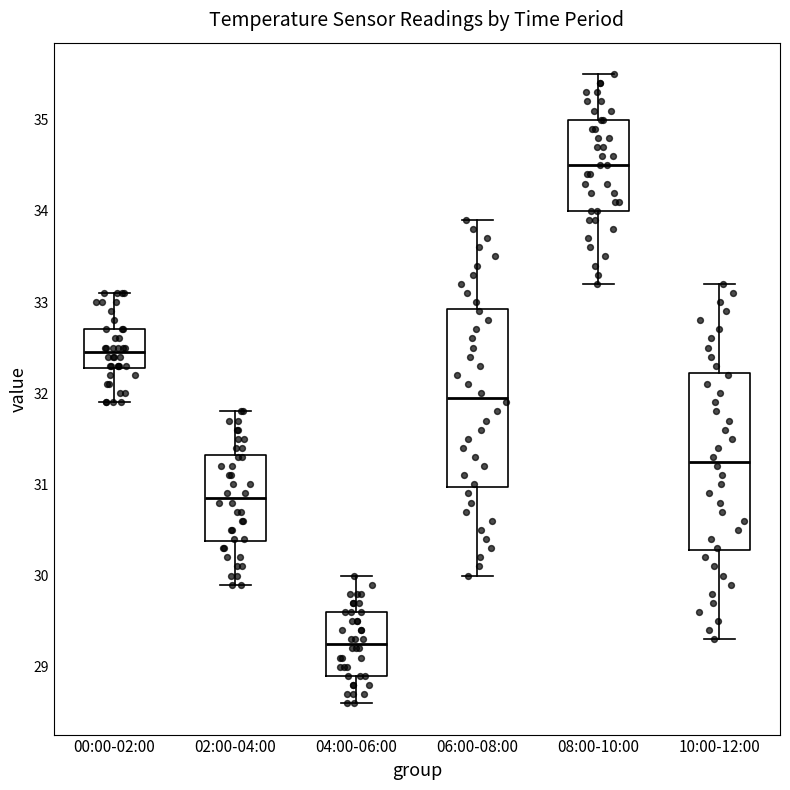

Reading left to right, transcribe this box plot: for each box, give where its median line is, the range the box spans, and where its two whiskers end, as read against the y-axis. The values are not printed on the chart, so give them approximately, as read against the axis.

00:00-02:00: median 32.5, box 32.3 to 32.7, whiskers 31.9 to 33.1
02:00-04:00: median 30.9, box 30.4 to 31.3, whiskers 29.9 to 31.8
04:00-06:00: median 29.3, box 28.9 to 29.6, whiskers 28.6 to 30.0
06:00-08:00: median 32.0, box 31.0 to 32.9, whiskers 30.0 to 33.9
08:00-10:00: median 34.5, box 34.0 to 35.0, whiskers 33.2 to 35.5
10:00-12:00: median 31.3, box 30.3 to 32.2, whiskers 29.3 to 33.2